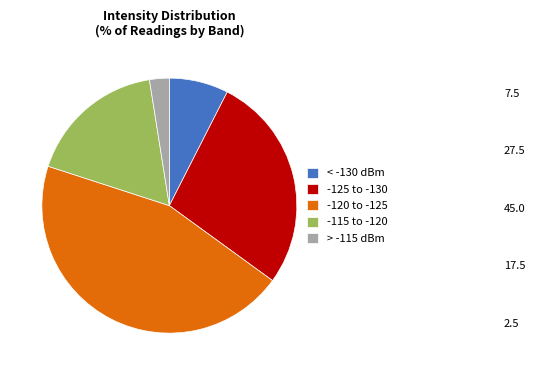

Do > -115 dBm and -120 to -125 together represent more than half of the pie?

No